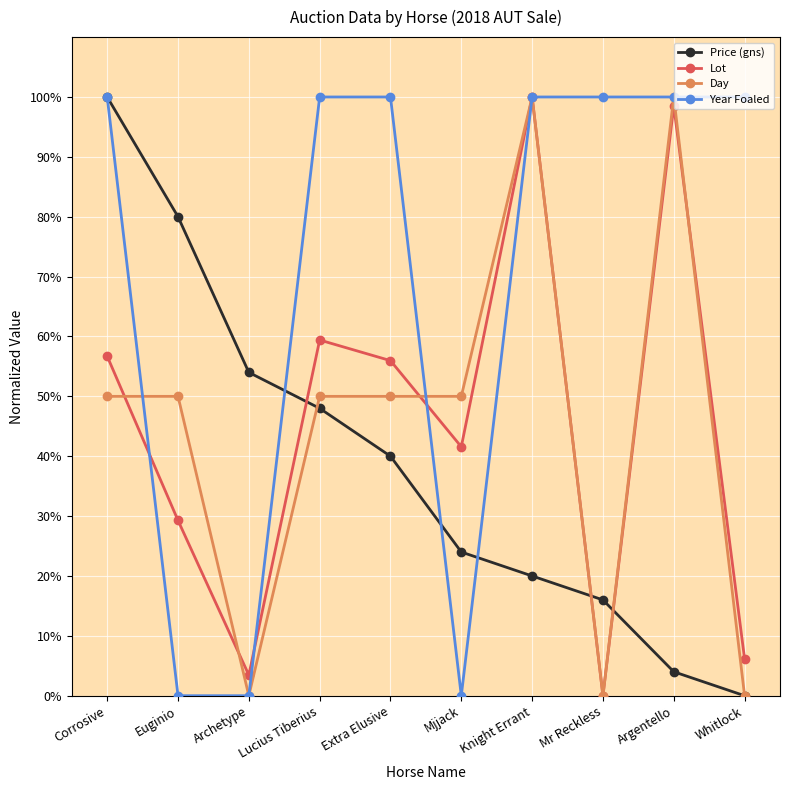

How many values in the Lot series exceed 55?

5